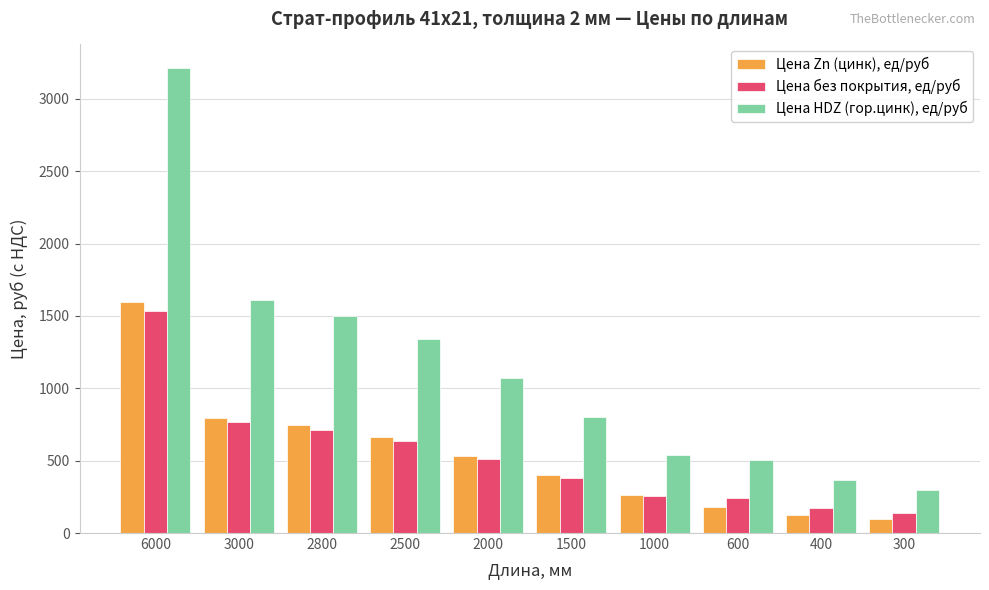

What is the sum of the Цена Zn (цинк), ед/руб values at 6000 and 300?

1692.8